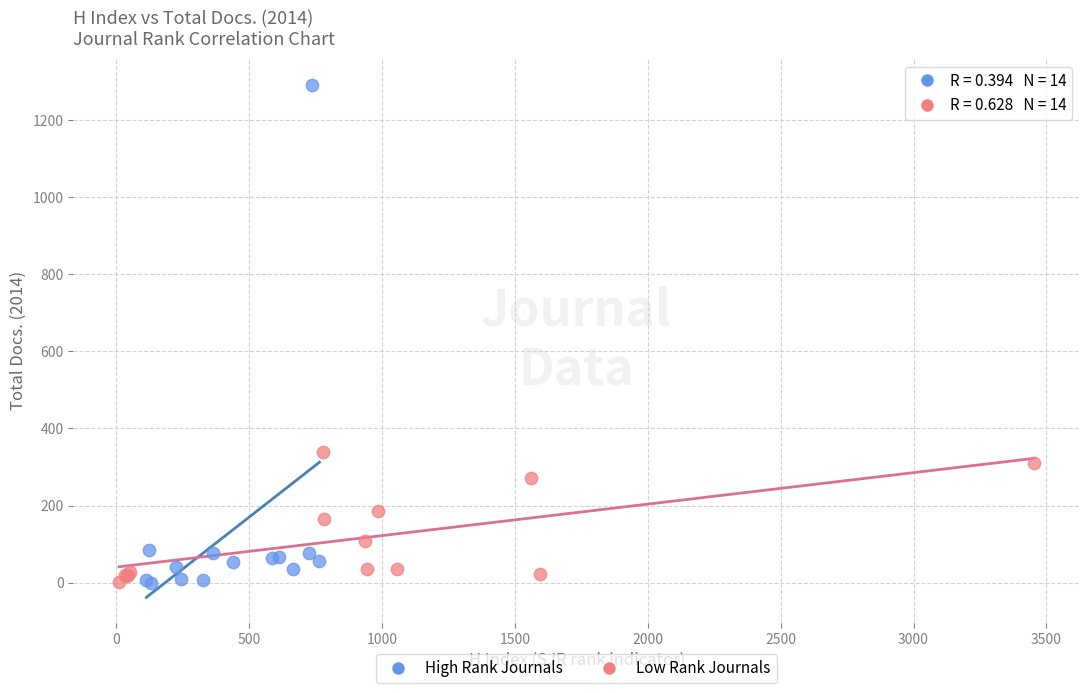

Which series contains the highest Y value?

High Rank Journals